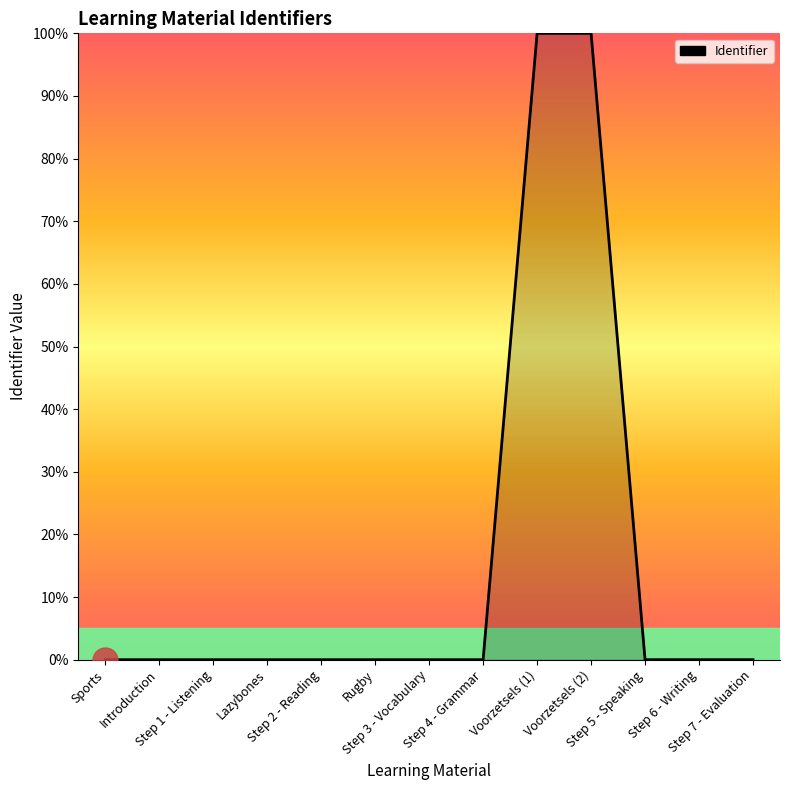

What is the difference between the maximum and minimum values?

100.0